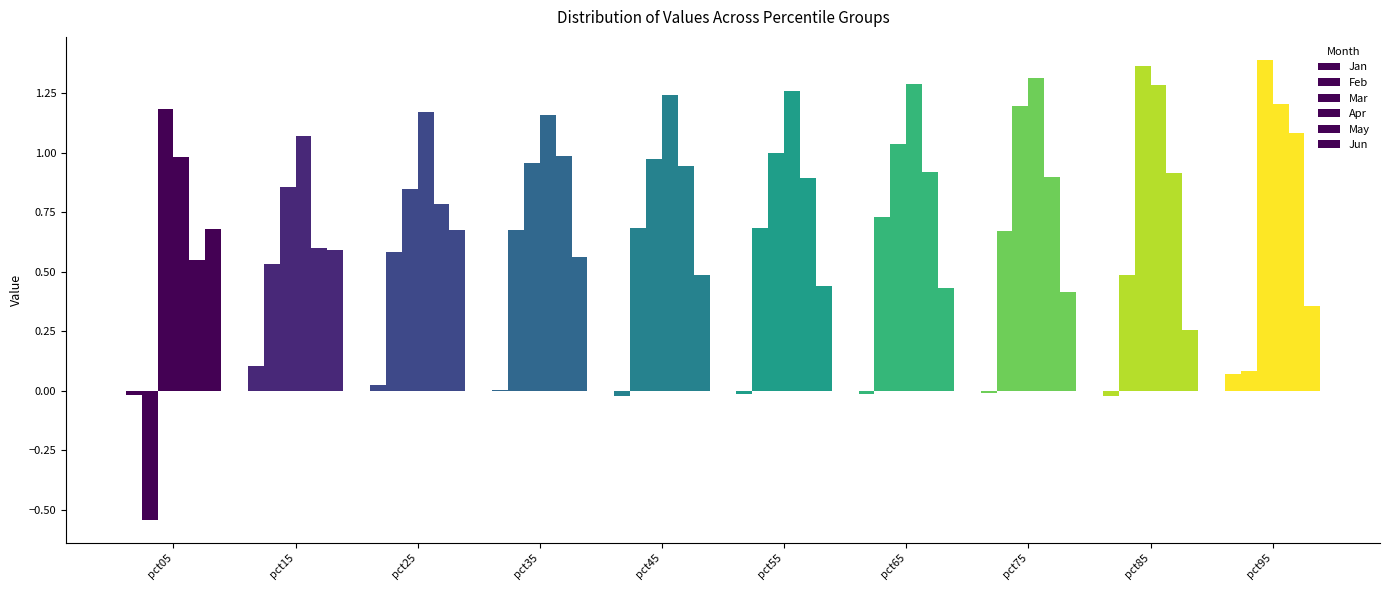

How many values in the Apr series exceed 1?

9